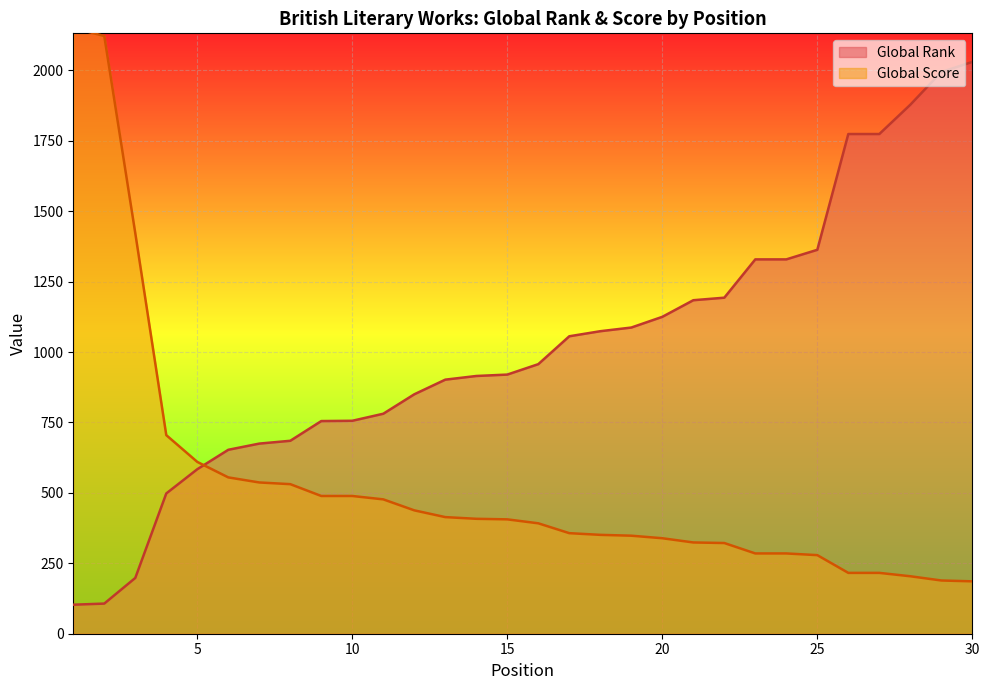

At 11, list the series in order from largest to smallest.

Global Rank, Global Score